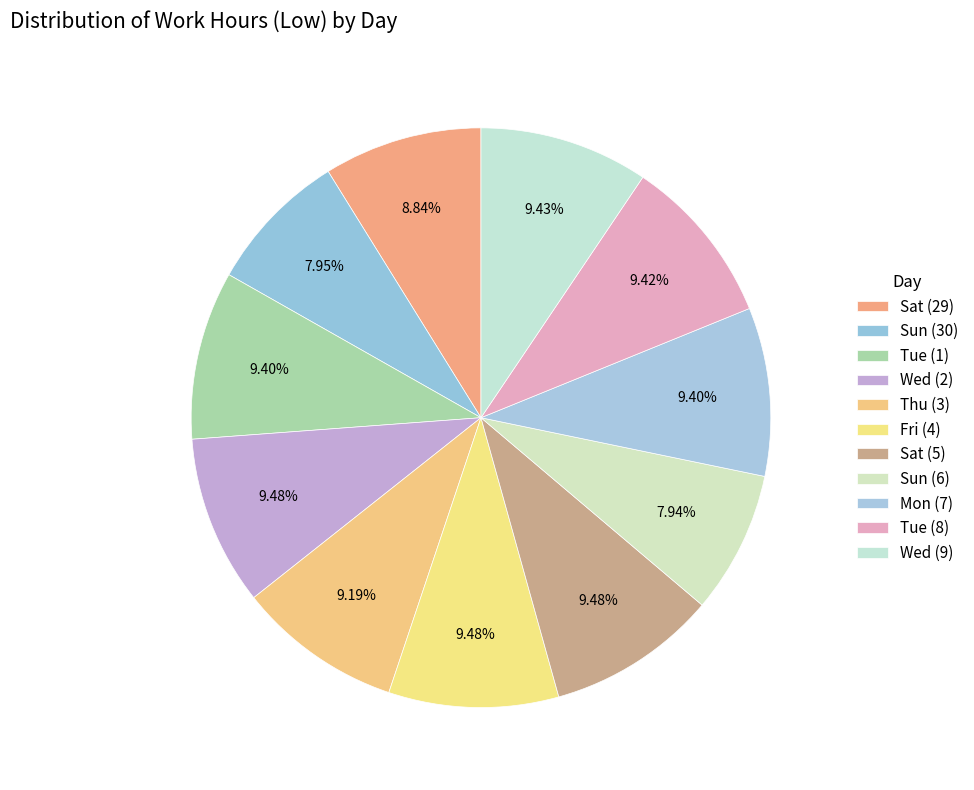

Is it true that Mon (7) is 9% of the pie?

True